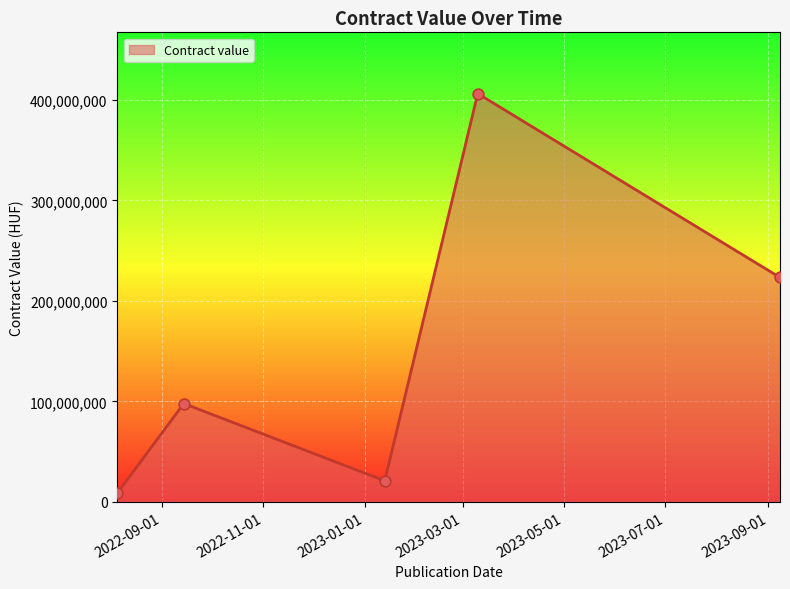

What is the difference between the maximum and minimum values?

397679090